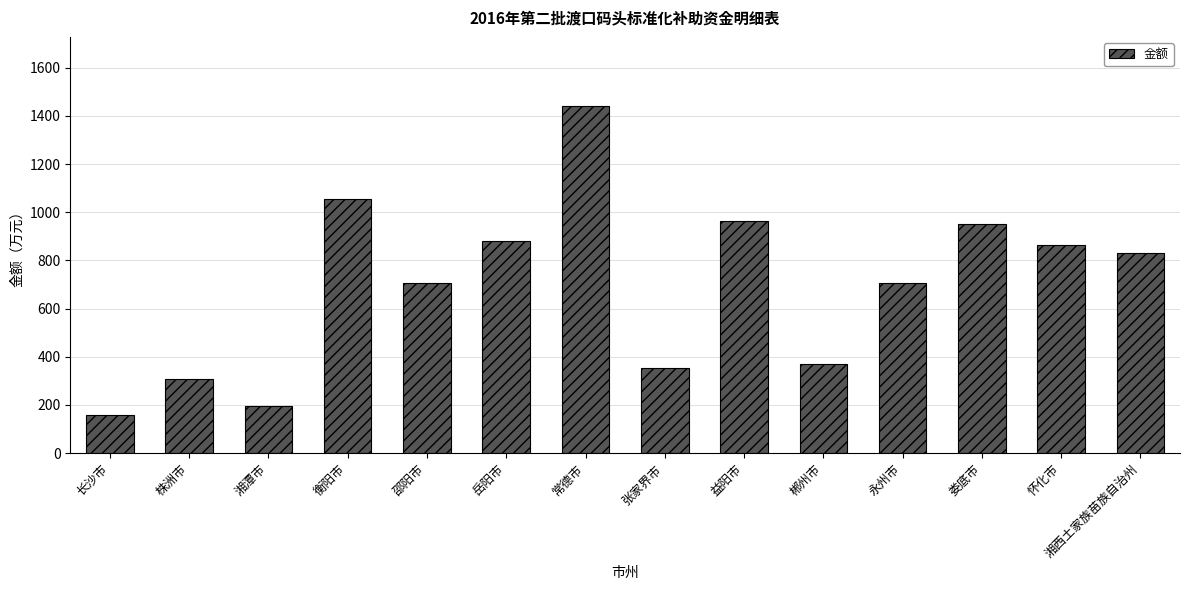

True or false: the data shows 362 at 衡阳市.

False